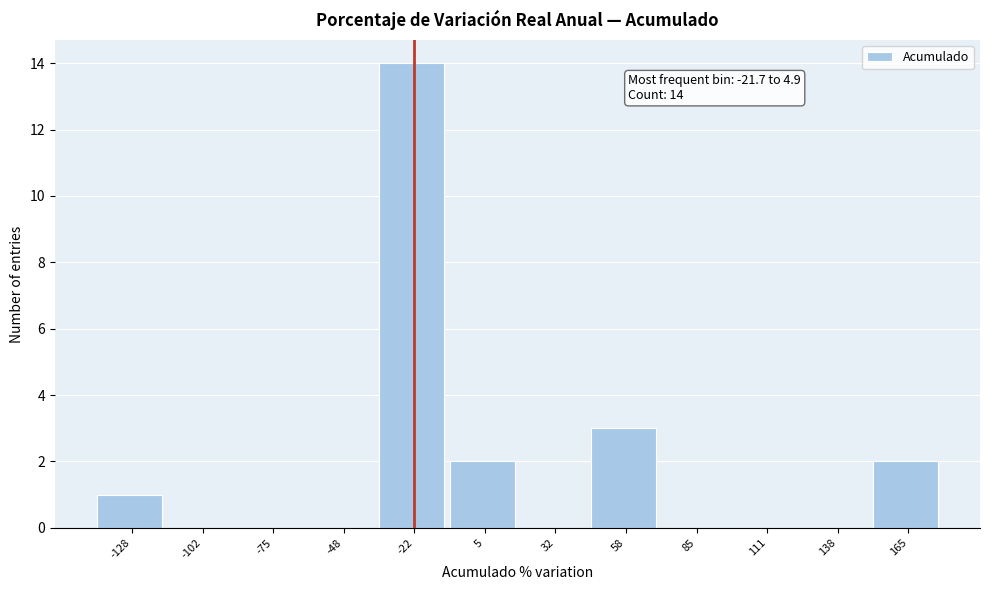

Reading left to right, transcribe all the data shown in this chart.

-128=1	-102=0	-75=0	-48=0	-22=14	5=2	32=0	58=3	85=0	111=0	138=0	165=2